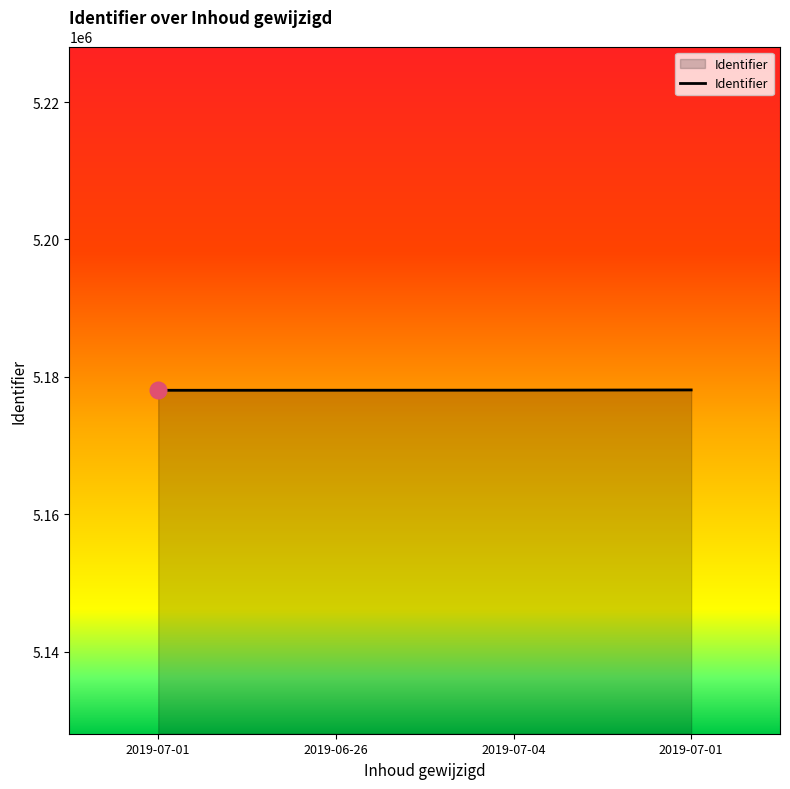

Count the number of data series in this chart.

1